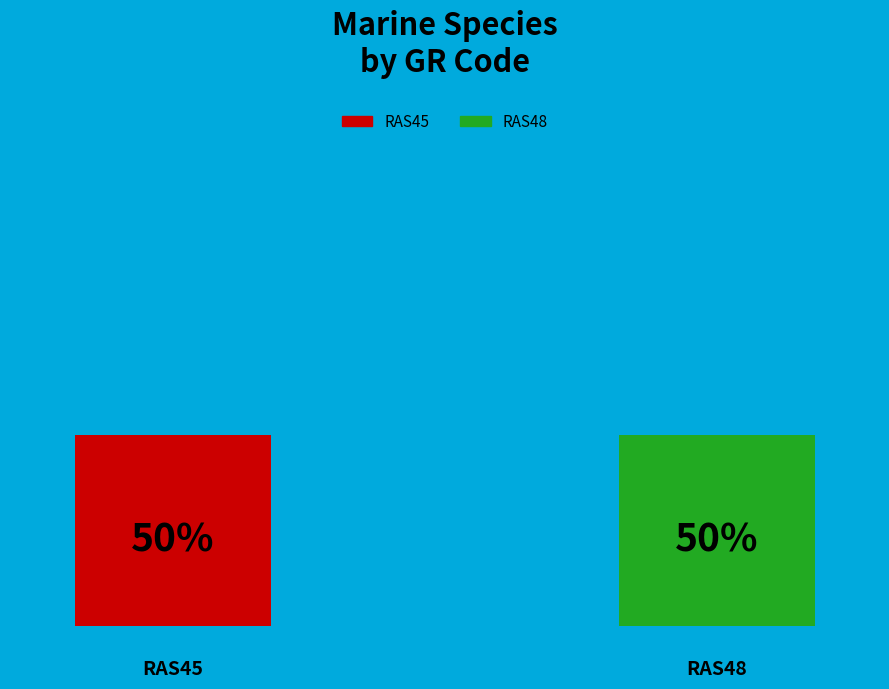

What is the smallest slice in the pie chart?

RAS45